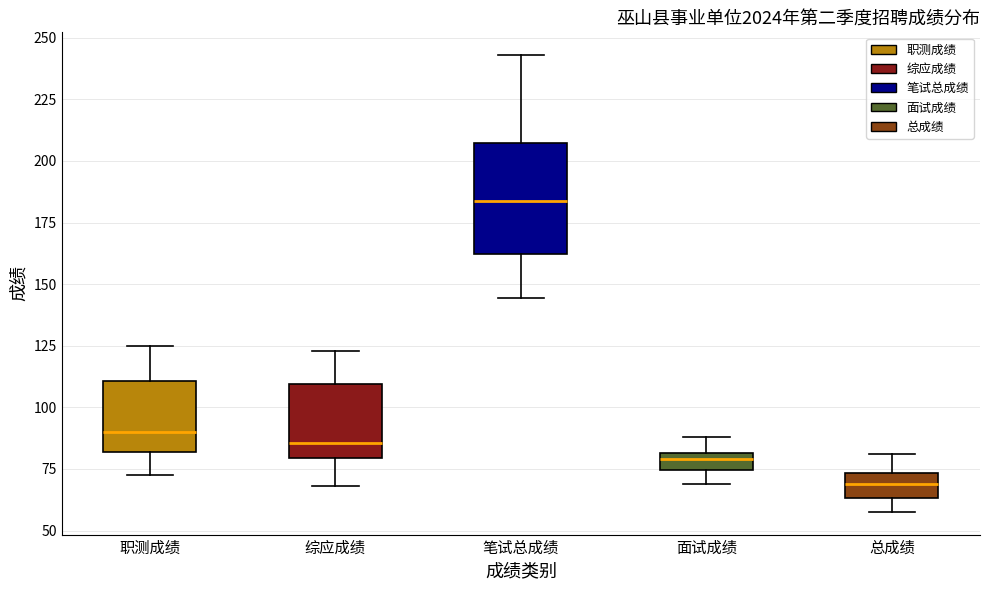

Comparing the boxes themselves (not the whiskers), which one is the tallest?

笔试总成绩